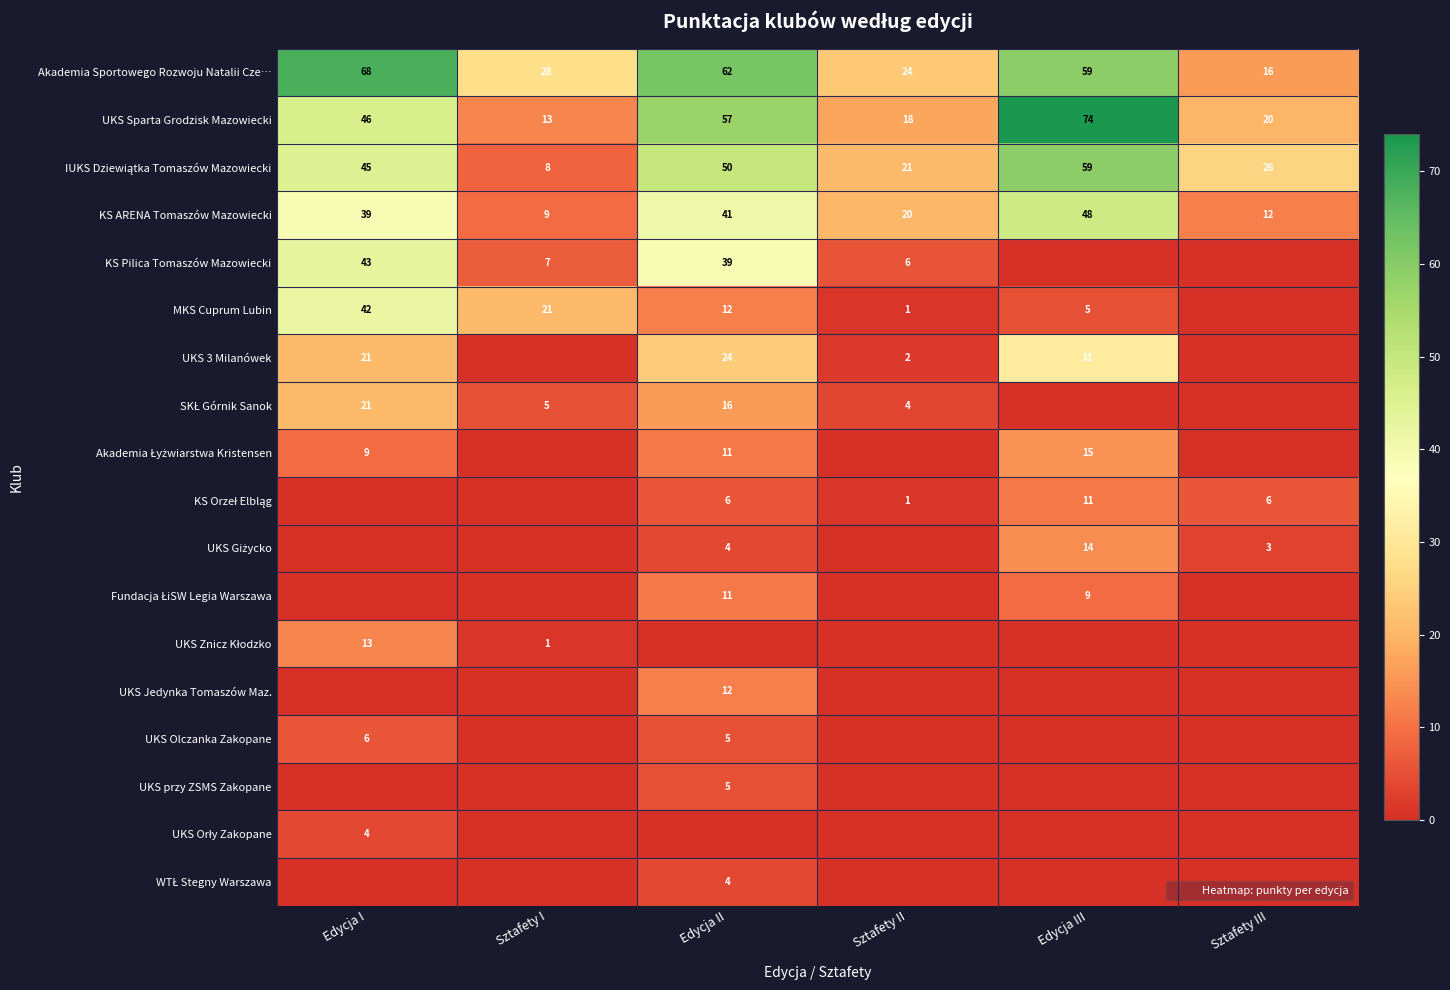

Where is UKS Giżycko nearest to the value 7?

Edycja II